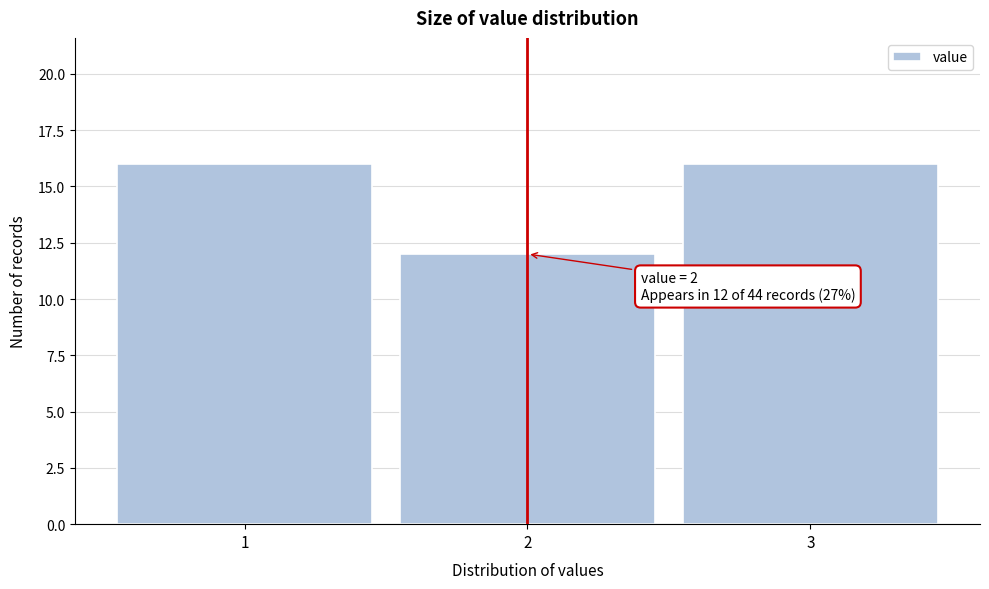

Reading left to right, what are all the values shown in this chart?

1=16	2=12	3=16